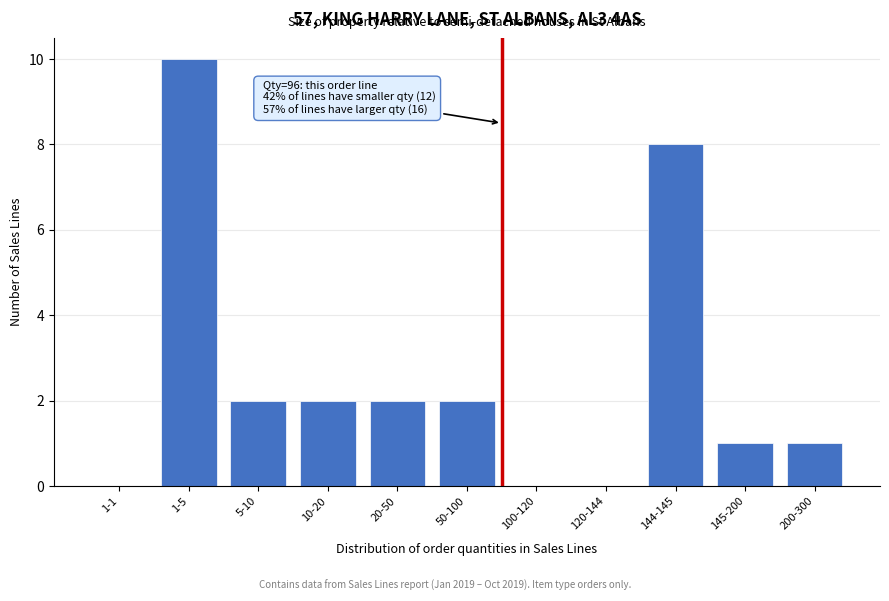

Reading right to left, list all the values displayed in this chart.

200-300=1	145-200=1	144-145=8	120-144=0	100-120=0	50-100=2	20-50=2	10-20=2	5-10=2	1-5=10	1-1=0